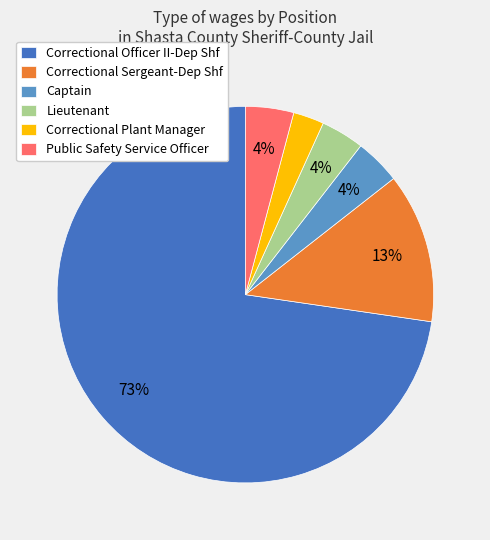

What is the majority slice?

Correctional Officer II-Dep Shf